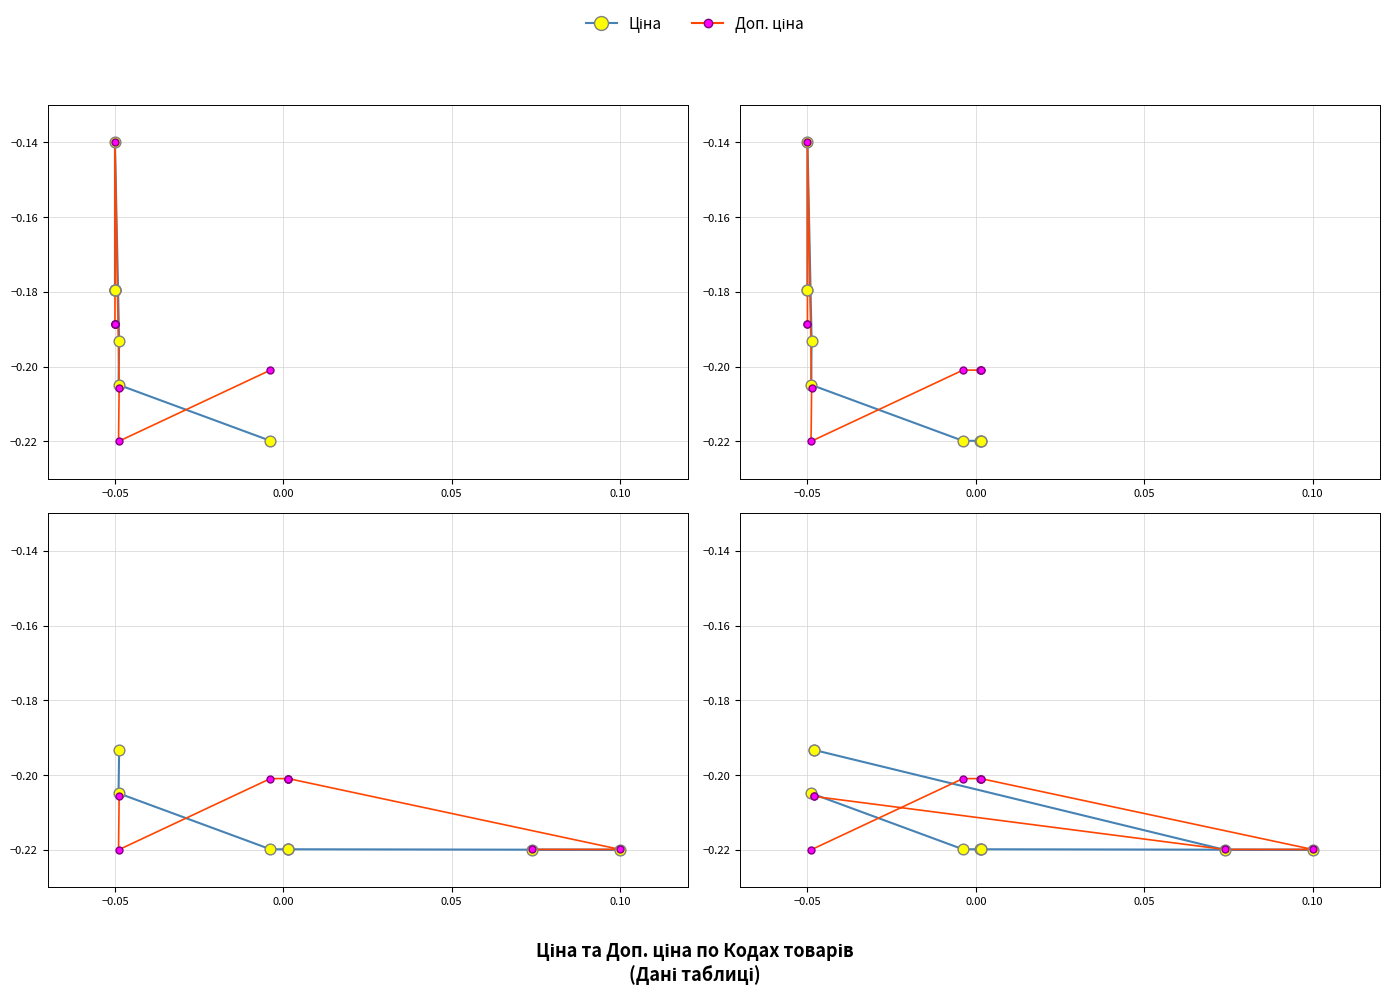

Which series has the largest total across all categories?

Доп. ціна